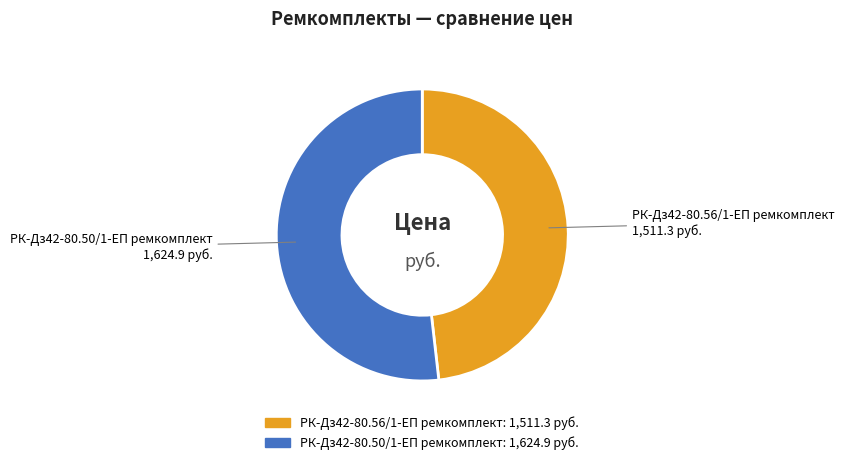

Count the number of slices in the pie.

2